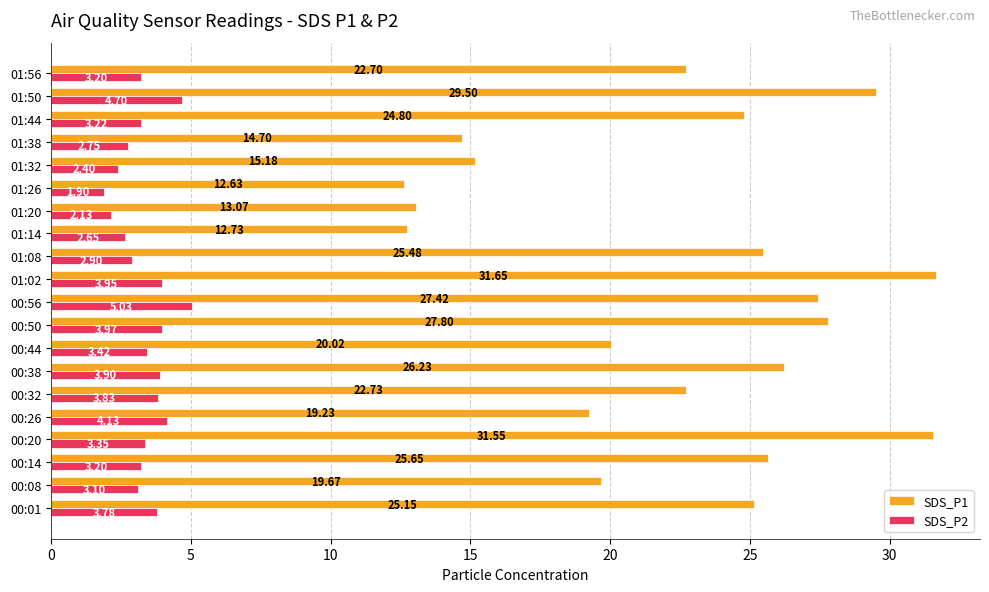

At which category does the chart reach its minimum across all series?

01:26